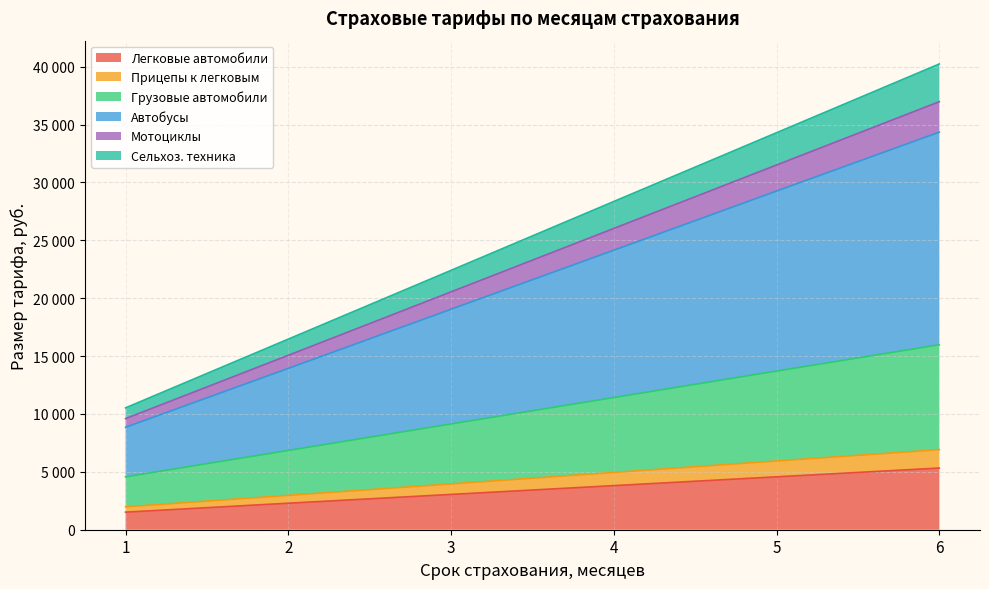

Is it true that Сельхоз. техника equals 20617 at 5?

False